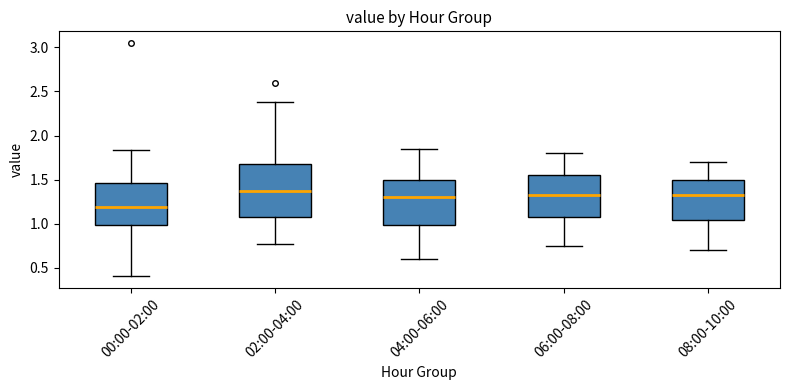

Reading left to right, read every box against the y-axis: the position of its median line, the range the box covers, and the ends of its whiskers. The values are not printed on the chart, so give them approximately, as read against the axis.

00:00-02:00: median 1.20, box 1.00 to 1.45, whiskers 0.40 to 1.85
02:00-04:00: median 1.40, box 1.10 to 1.70, whiskers 0.75 to 2.40
04:00-06:00: median 1.30, box 1.00 to 1.50, whiskers 0.60 to 1.85
06:00-08:00: median 1.35, box 1.10 to 1.55, whiskers 0.75 to 1.80
08:00-10:00: median 1.35, box 1.05 to 1.50, whiskers 0.70 to 1.70